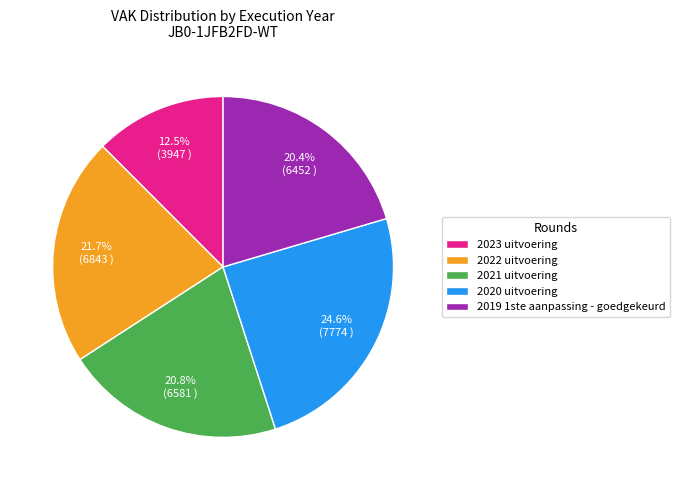

What portion of the pie excludes 2020 uitvoering?

75.4%